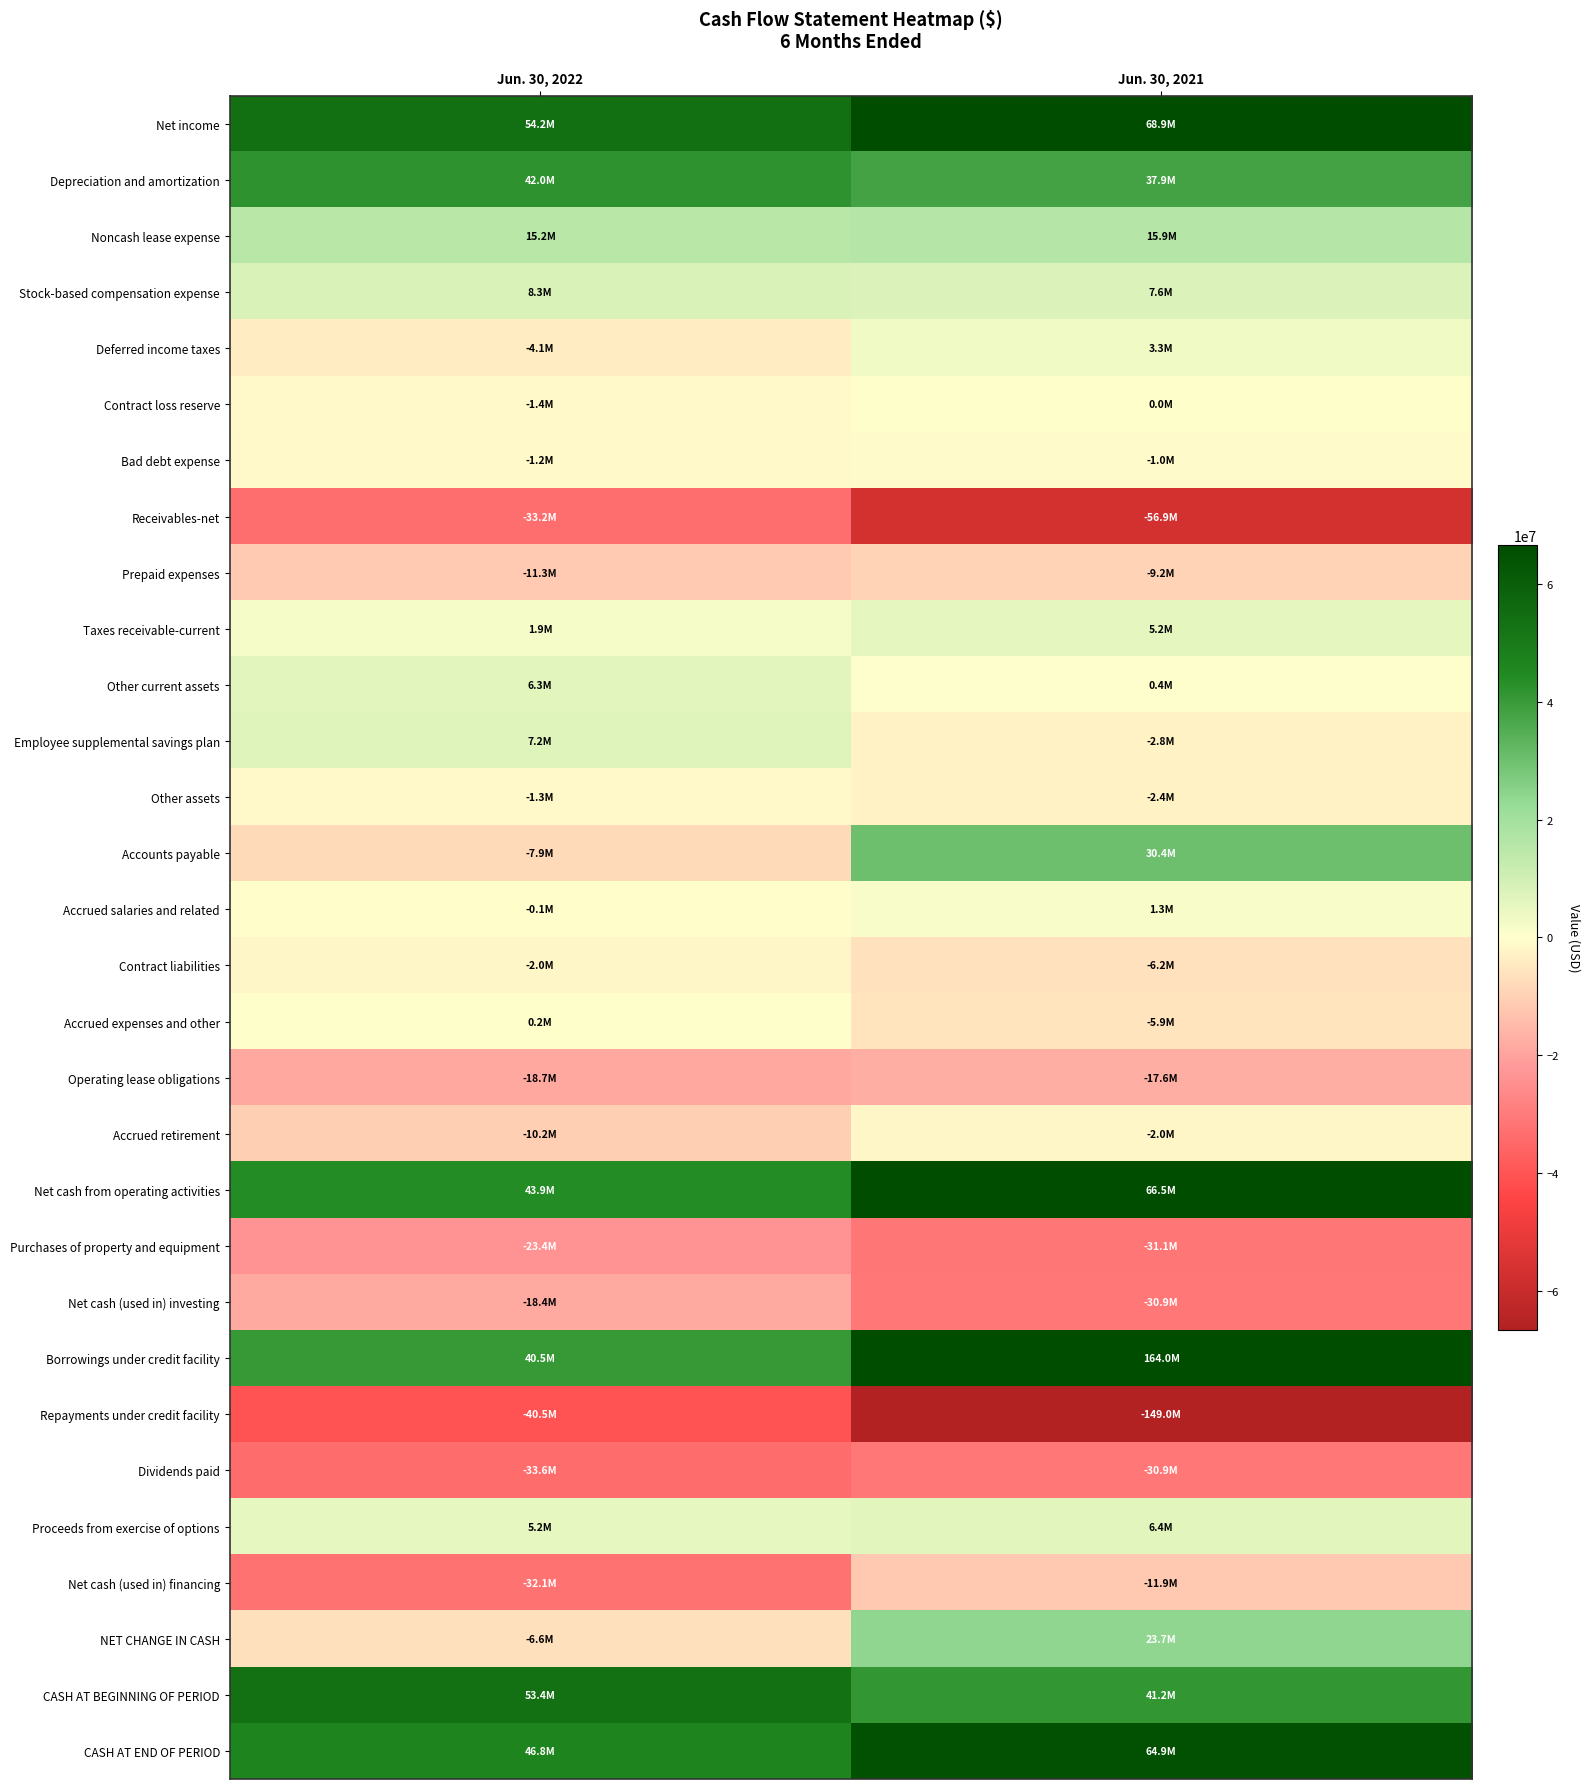

Reading left to right, transcribe all the data shown in this chart.

Net income: Jun. 30, 2022=54178000	Jun. 30, 2021=68937000
Depreciation and amortization: Jun. 30, 2022=41963000	Jun. 30, 2021=37887000
Noncash lease expense: Jun. 30, 2022=15174000	Jun. 30, 2021=15855000
Stock-based compensation expense: Jun. 30, 2022=8346000	Jun. 30, 2021=7556000
Deferred income taxes: Jun. 30, 2022=-4099000	Jun. 30, 2021=3274000
Contract loss reserve: Jun. 30, 2022=-1391000	Jun. 30, 2021=0
Bad debt expense: Jun. 30, 2022=-1247000	Jun. 30, 2021=-999000
Receivables-net: Jun. 30, 2022=-33158000	Jun. 30, 2021=-56912000
Prepaid expenses: Jun. 30, 2022=-11286000	Jun. 30, 2021=-9186000
Taxes receivable-current: Jun. 30, 2022=1941000	Jun. 30, 2021=5247000
Other current assets: Jun. 30, 2022=6336000	Jun. 30, 2021=401000
Employee supplemental savings plan: Jun. 30, 2022=7192000	Jun. 30, 2021=-2836000
Other assets: Jun. 30, 2022=-1315000	Jun. 30, 2021=-2415000
Accounts payable: Jun. 30, 2022=-7923000	Jun. 30, 2021=30392000
Accrued salaries and related: Jun. 30, 2022=-54000	Jun. 30, 2021=1330000
Contract liabilities: Jun. 30, 2022=-2033000	Jun. 30, 2021=-6159000
Accrued expenses and other: Jun. 30, 2022=245000	Jun. 30, 2021=-5896000
Operating lease obligations: Jun. 30, 2022=-18733000	Jun. 30, 2021=-17573000
Accrued retirement: Jun. 30, 2022=-10177000	Jun. 30, 2021=-1977000
Net cash from operating activities: Jun. 30, 2022=43865000	Jun. 30, 2021=66457000
Purchases of property and equipment: Jun. 30, 2022=-23409000	Jun. 30, 2021=-31077000
Net cash (used in) investing: Jun. 30, 2022=-18426000	Jun. 30, 2021=-30850000
Borrowings under credit facility: Jun. 30, 2022=40500000	Jun. 30, 2021=164000000
Repayments under credit facility: Jun. 30, 2022=-40500000	Jun. 30, 2021=-149000000
Dividends paid: Jun. 30, 2022=-33574000	Jun. 30, 2021=-30866000
Proceeds from exercise of options: Jun. 30, 2022=5152000	Jun. 30, 2021=6433000
Net cash (used in) financing: Jun. 30, 2022=-32062000	Jun. 30, 2021=-11926000
NET CHANGE IN CASH: Jun. 30, 2022=-6623000	Jun. 30, 2021=23681000
CASH AT BEGINNING OF PERIOD: Jun. 30, 2022=53374000	Jun. 30, 2021=41193000
CASH AT END OF PERIOD: Jun. 30, 2022=46751000	Jun. 30, 2021=64874000